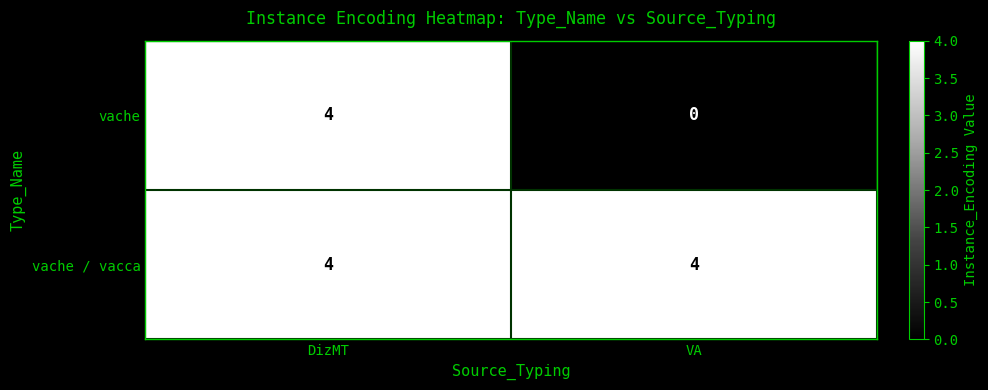

Reading left to right, extract all data points from this chart.

vache: 4	0
vache / vacca: 4	4